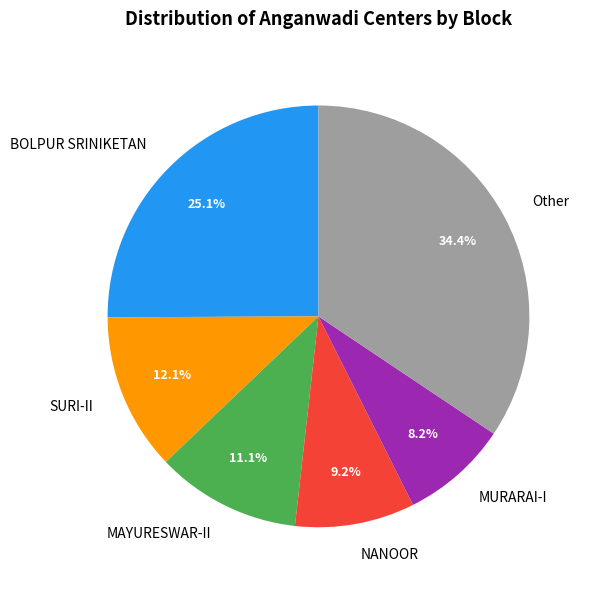

Which slice is the largest?

Other